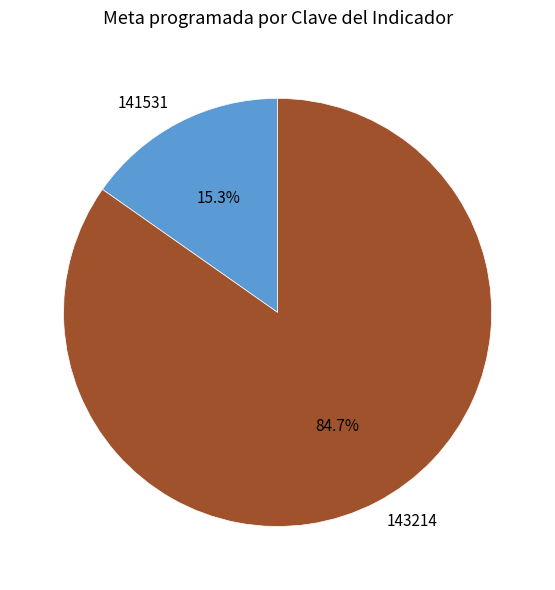

Which slice is the smallest?

141531